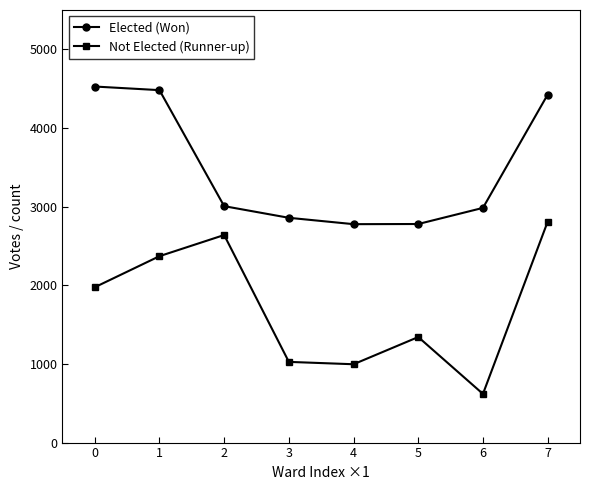

True or false: Elected (Won) and Not Elected (Runner-up) cross at least once.

False